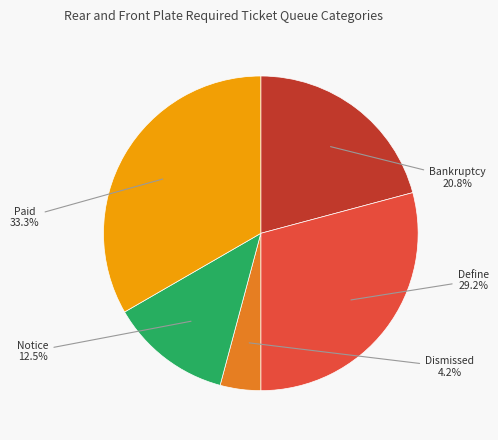

Rank the categories by value from lowest to highest.

Dismissed, Notice, Bankruptcy, Define, Paid